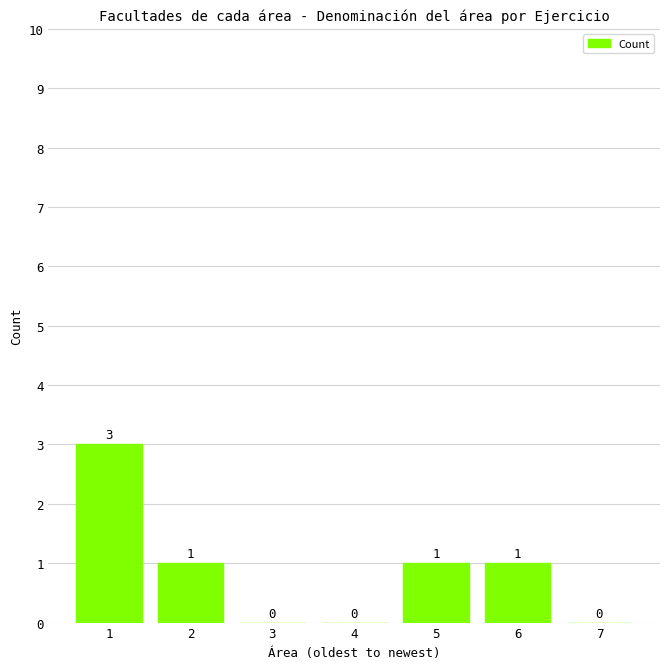

Reading left to right, transcribe all the data shown in this chart.

1=3	2=1	3=0	4=0	5=1	6=1	7=0